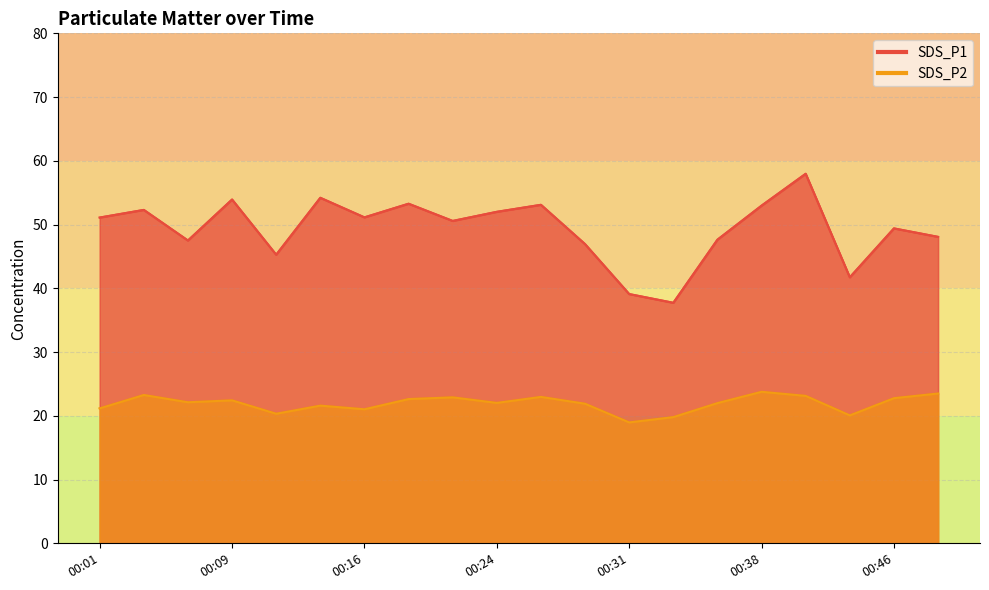

What is the difference between the second highest and second lowest values in the SDS_P1 series?

15.1